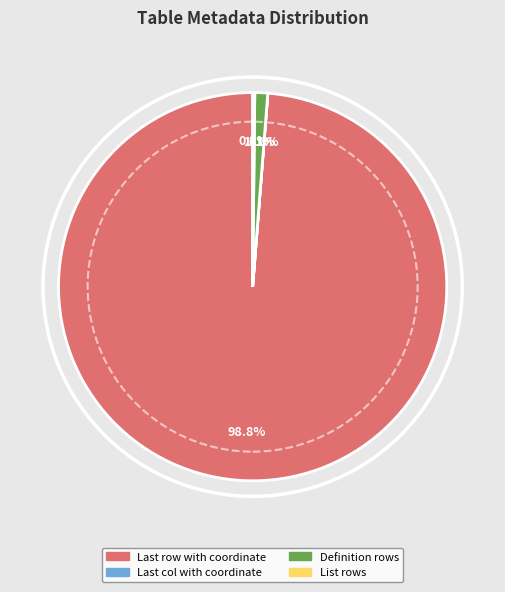

Is there a majority slice in this chart?

Yes